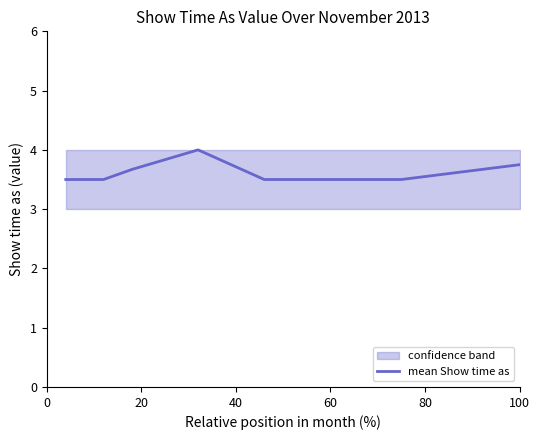

Count the number of categories in the chart.

8